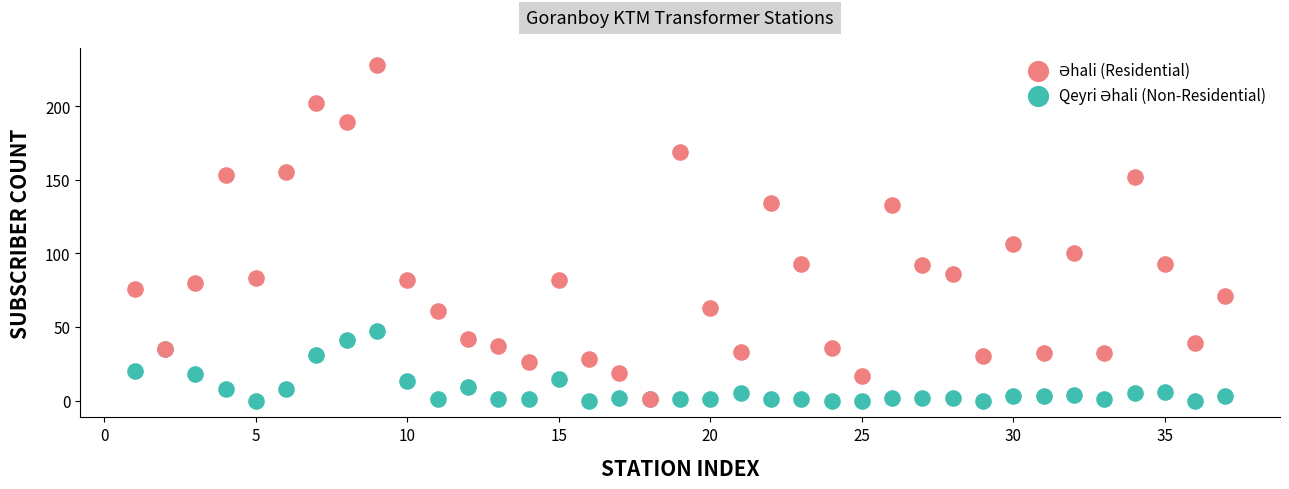

Across all series, what Y value is closest to 114?

106